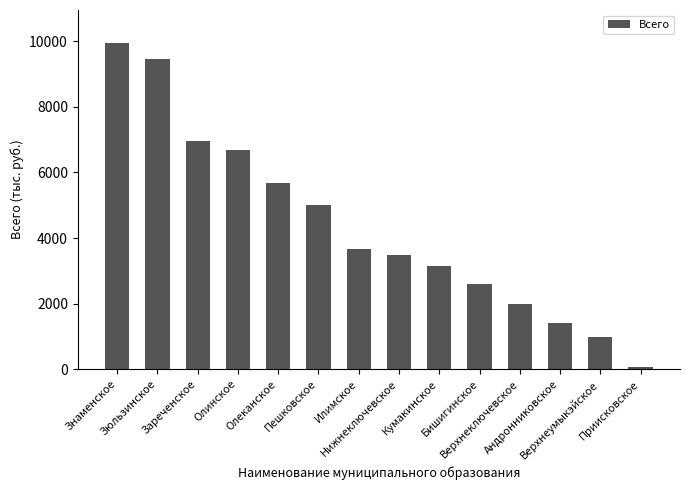

Reading right to left, transcribe all the data shown in this chart.

Приисковское=70	Верхнеумыкэйское=990	Андронниковское=1407	Верхнеключевское=1989	Бишигинское=2588	Кумакинское=3151	Нижнеключевское=3469	Илимское=3668	Пешковское=5012	Олеканское=5693	Олинское=6674	Зареченское=6956	Зюльзинское=9467	Знаменское=9961